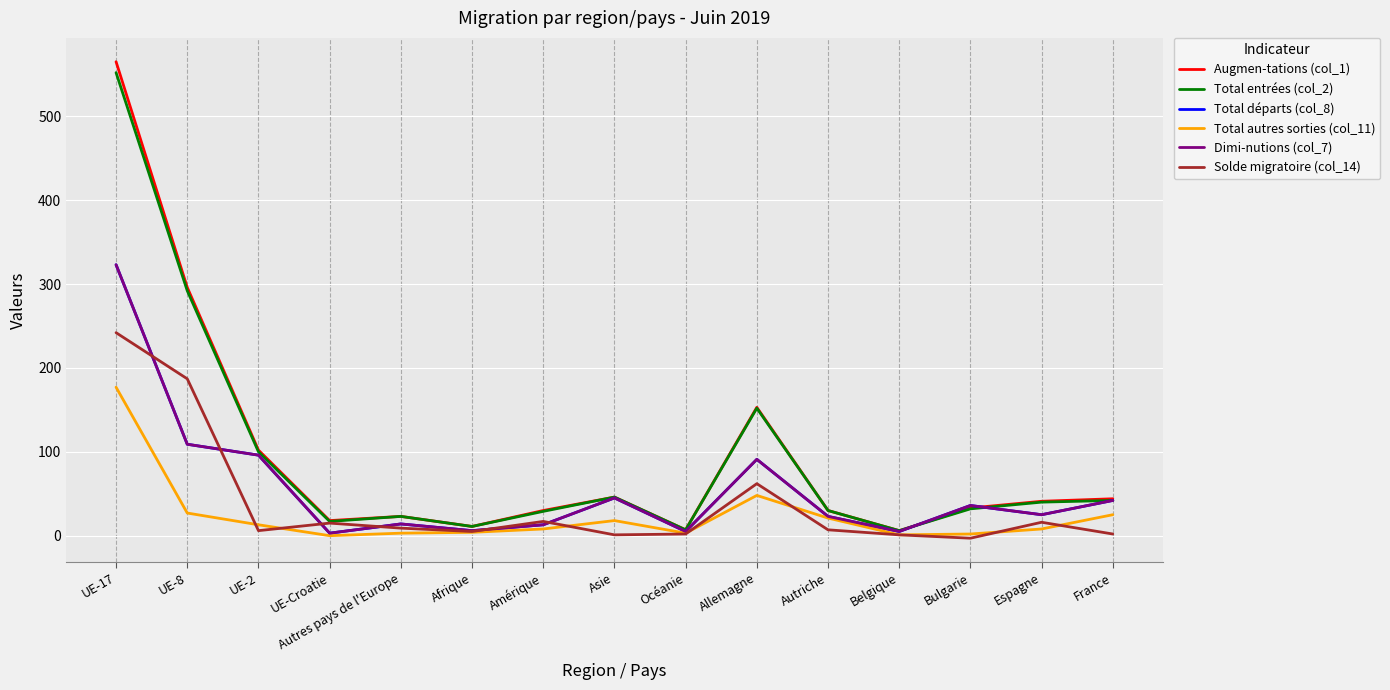

The value of Total autres sorties (col_11) at Bulgarie is 2. True or false?

True